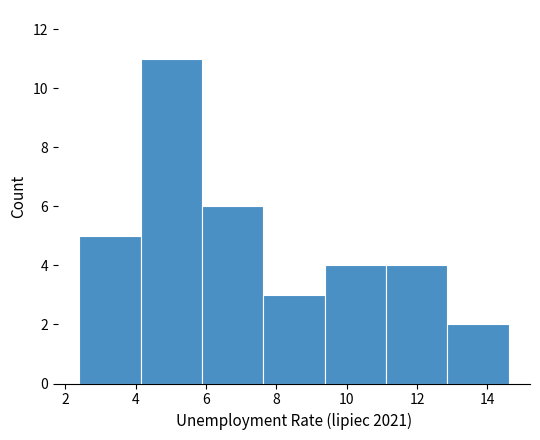

Reading left to right, list every bar in this chart as the range it spans on the x-axis followed by its height. Neither the bar edges nor the heights are printed on the chart, so give them approximately, as read against the axes.

2.4 to 4.2: 5
4.2 to 5.8: 11
5.8 to 7.6: 6
7.6 to 9.4: 3
9.4 to 11.2: 4
11.2 to 12.8: 4
12.8 to 14.6: 2